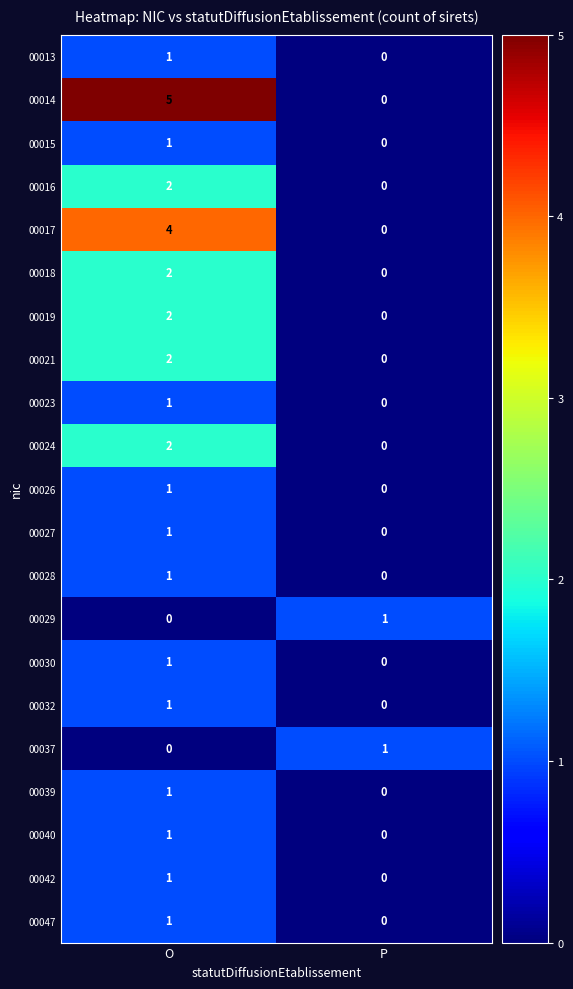

Which series has the largest range (max minus min)?

00014